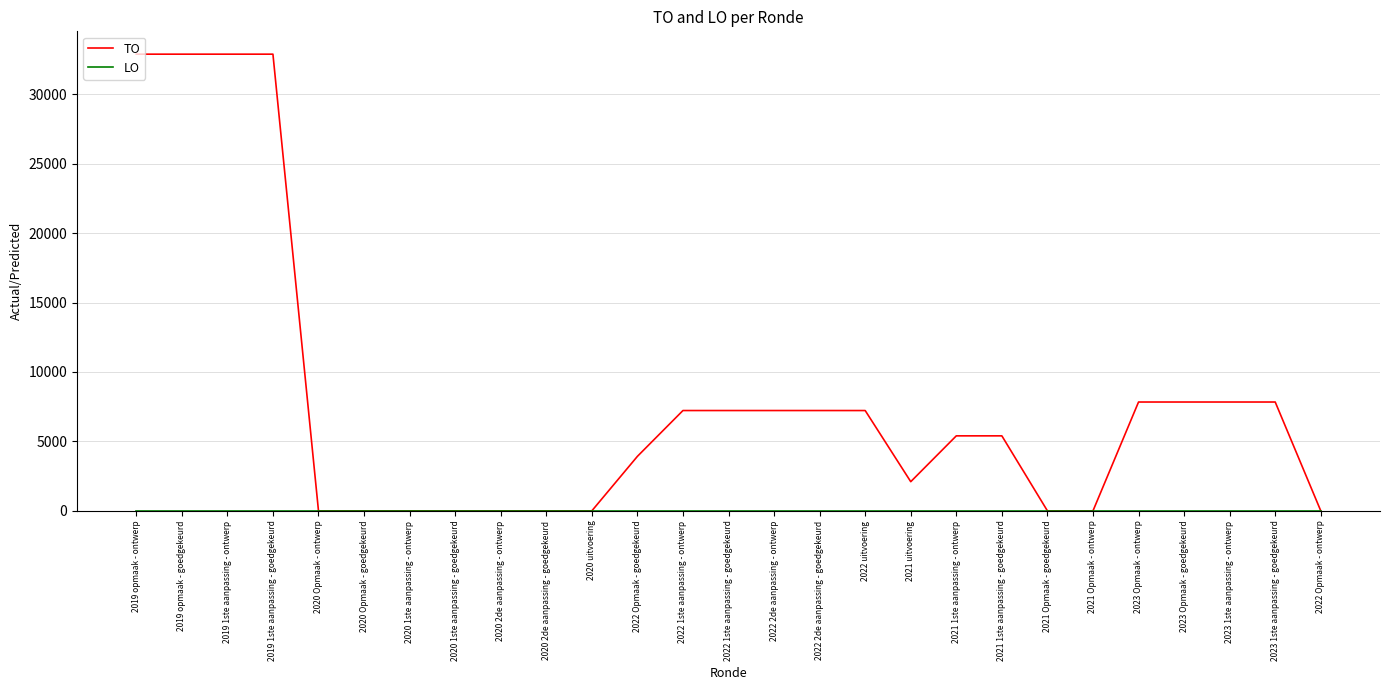

What is the maximum value for TO?

32882